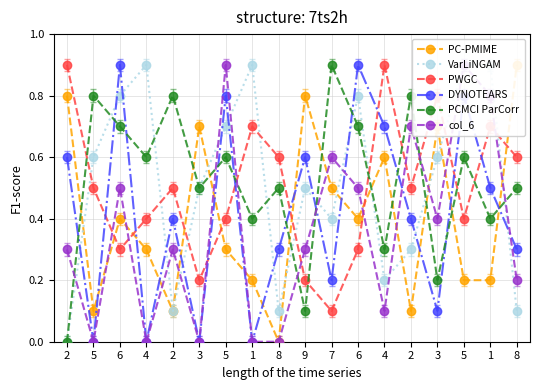

How many data points in PCMCI ParCorr are above 0?

17